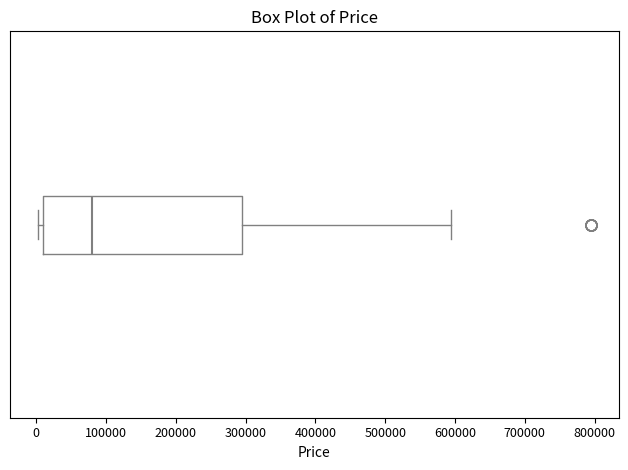

Transcribe this box plot: give where the median line is, the range the box spans, and where the two whiskers end, as read against the x-axis. The values are not printed on the chart, so give them approximately, as read against the axis.

median 80000, box 10000 to 290000, whiskers 0 to 590000